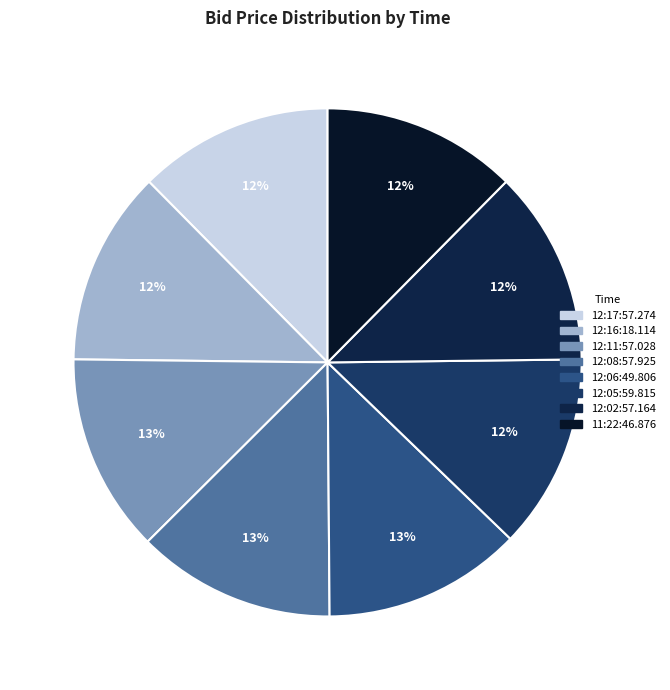

Between 12:16:18.114 and 12:11:57.028, which is larger?

12:11:57.028